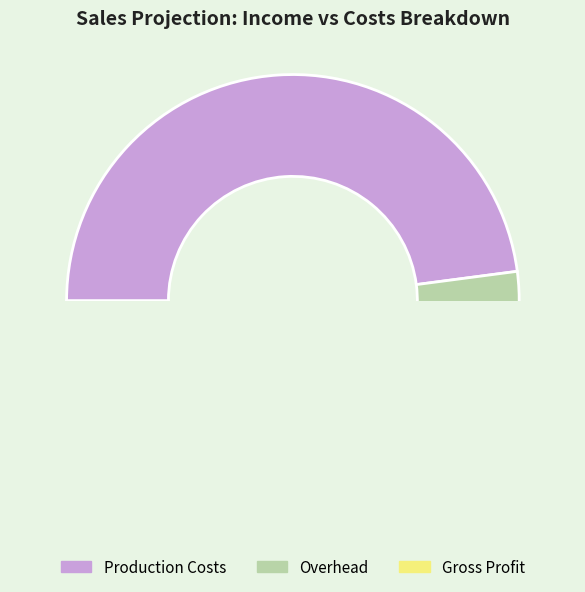

Does Production Costs represent more than half of the total?

Yes